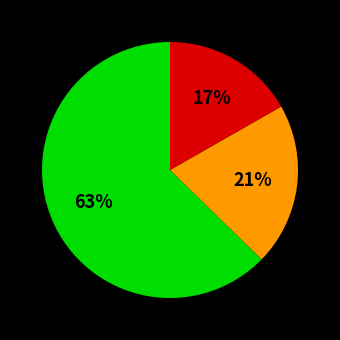

Count the number of slices in the pie.

3